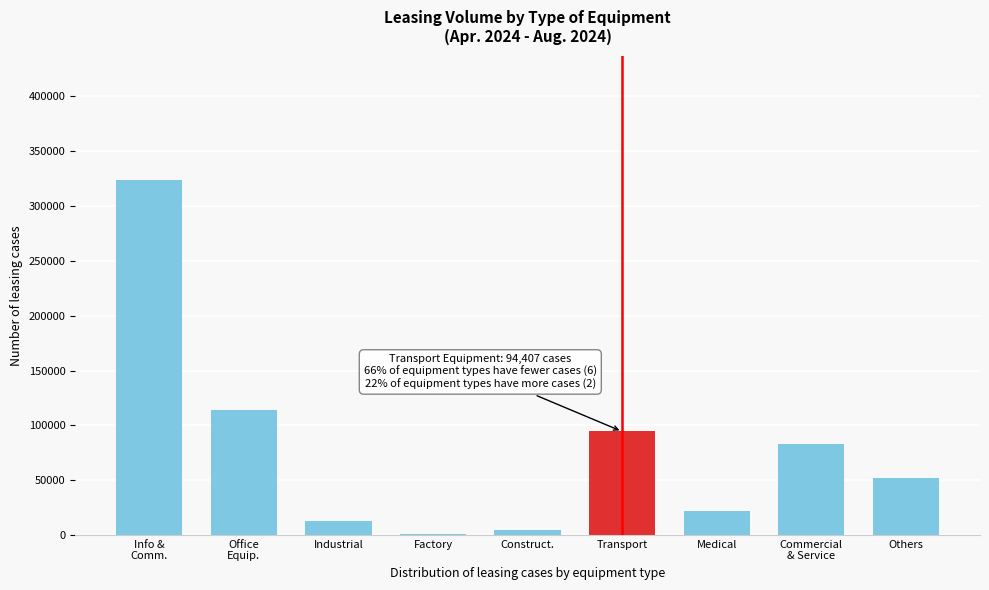

True or false: the data shows 28767 at Transport.

False